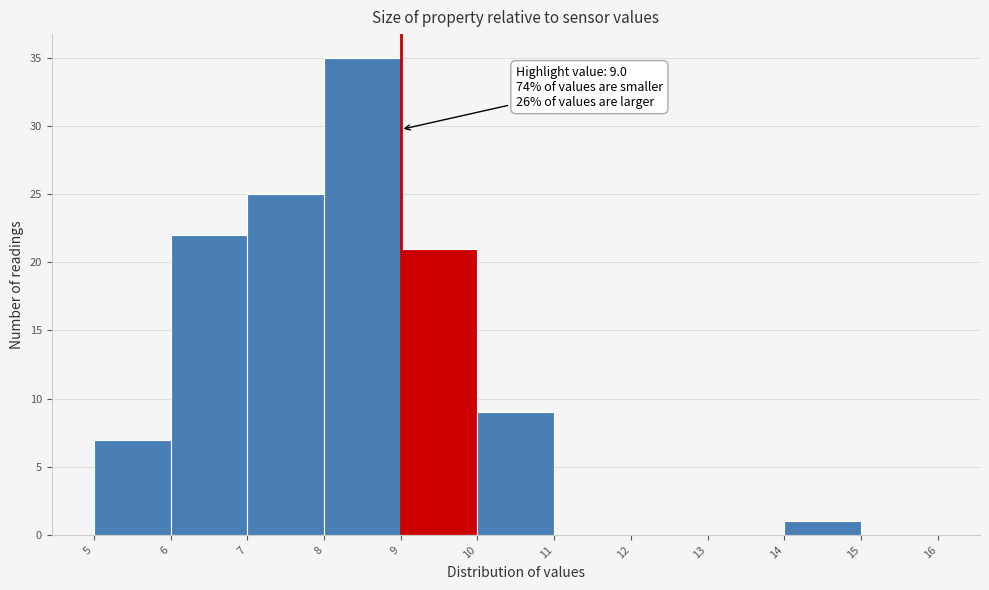

Over which range of the x-axis is the bar tallest?

8 to 9